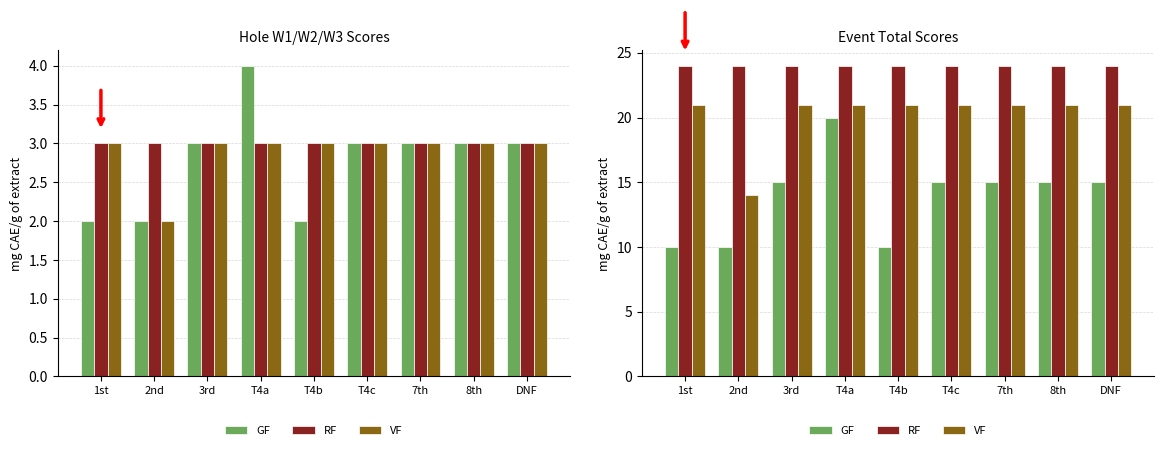

Reading right to left, transcribe all the data shown in this chart.

GF: 15	15	15	15	10	20	15	10	10
RF: 24	24	24	24	24	24	24	24	24
VF: 21	21	21	21	21	21	21	14	21